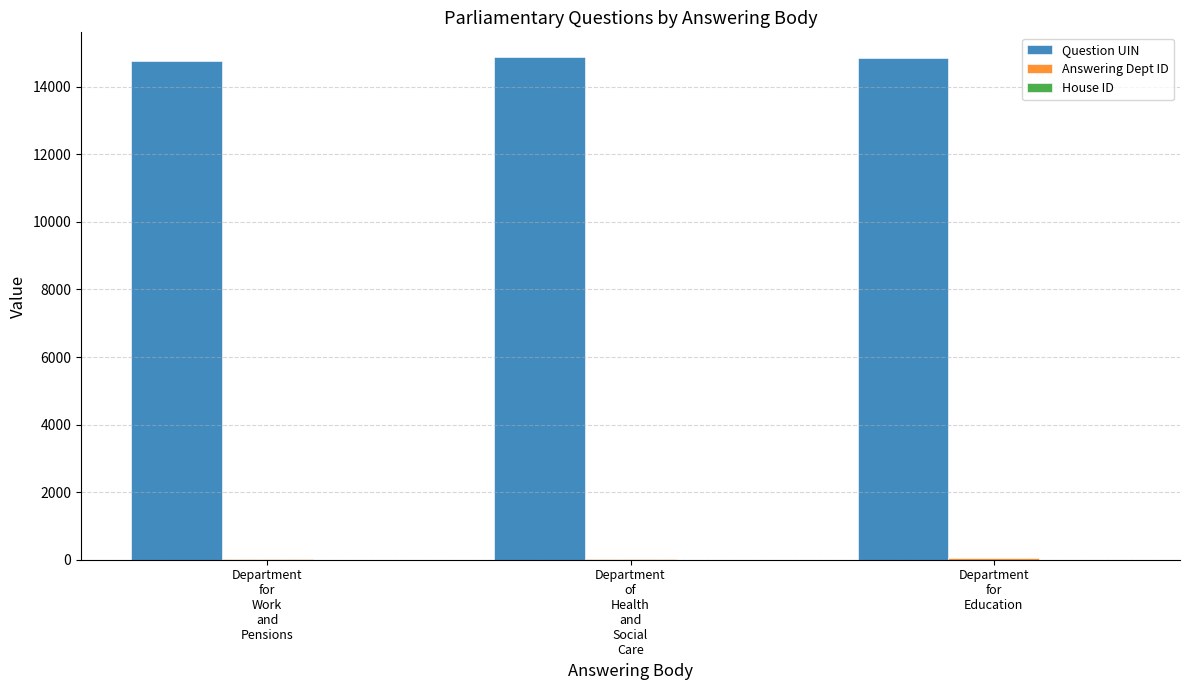

What is the sum of all Question UIN values?

44488